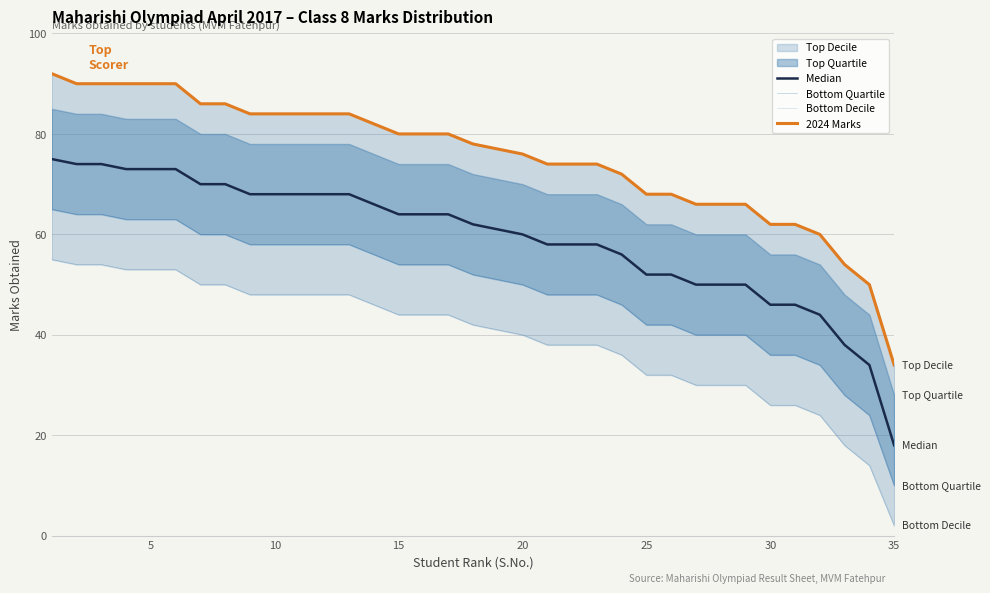

Between 24 and 25, which series saw the biggest shift?

Median